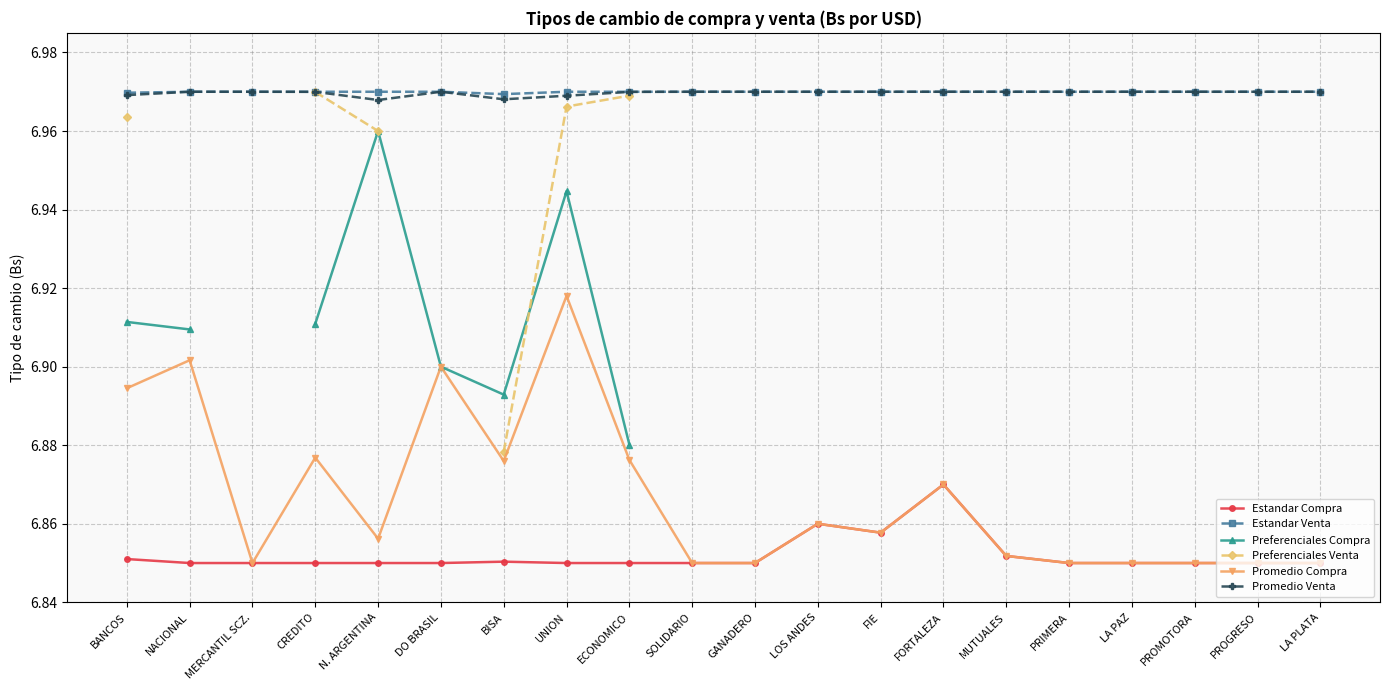

Which category has the lowest value across all series?

CREDITO